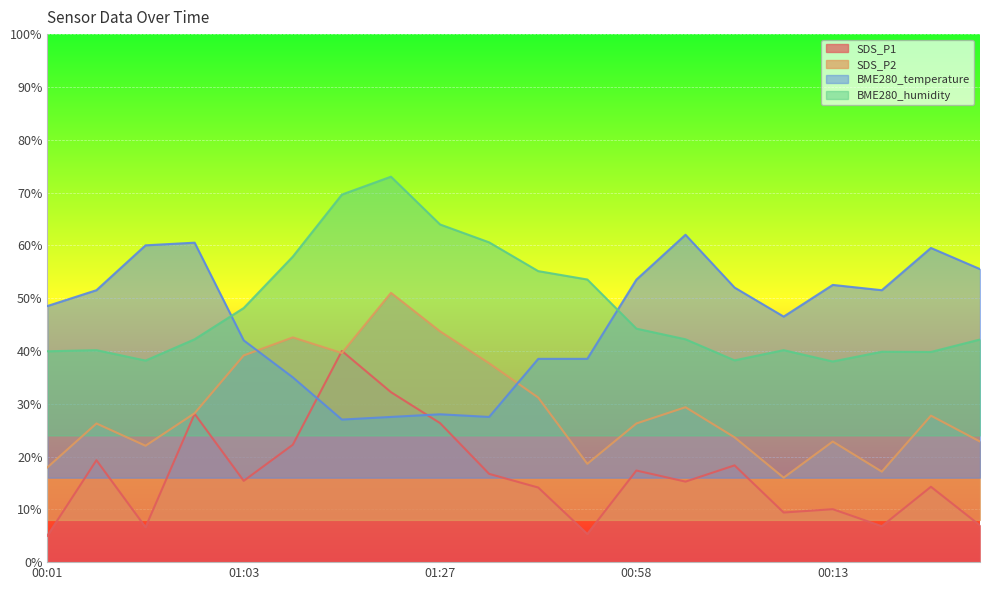

Which series changed the most between 01:22 and 00:38?

BME280_temperature